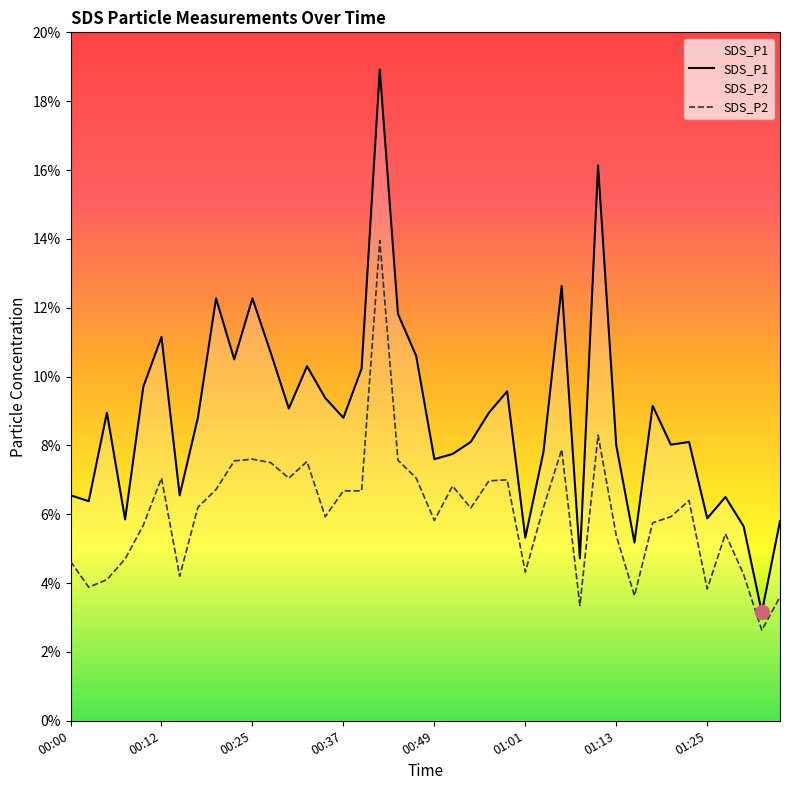

True or false: SDS_P2 and SDS_P1 cross at least once.

False